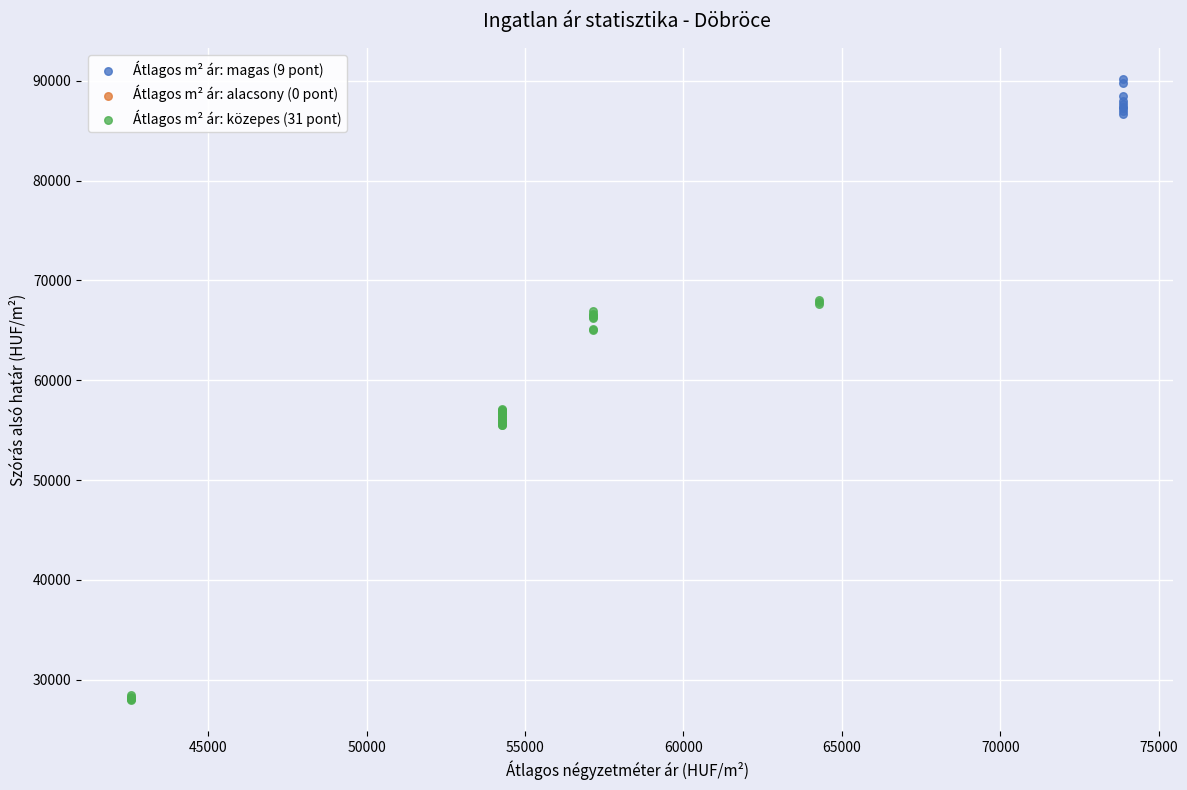

Which series has the largest Y range (max minus min)?

Átlagos m² ár: közepes (31 pont)